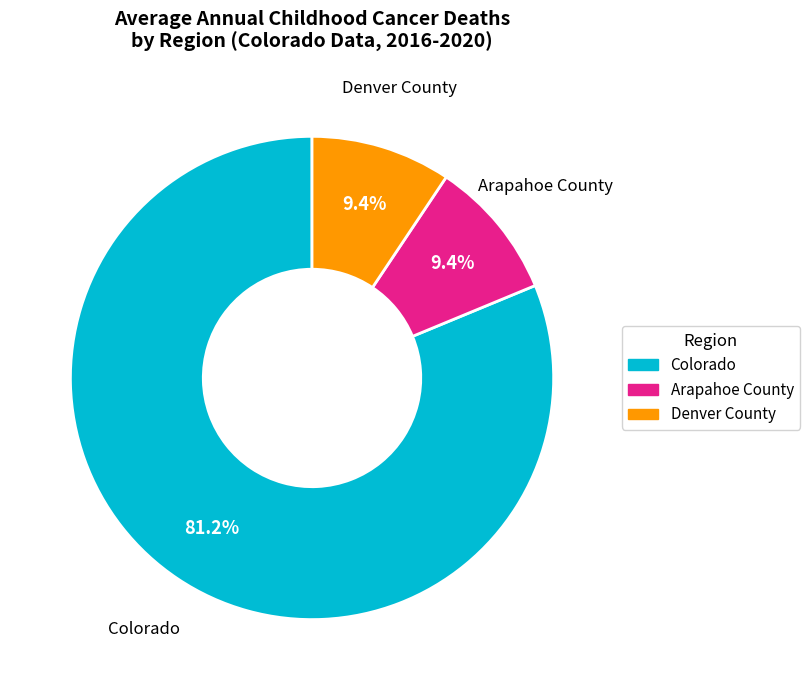

Which category has the biggest portion of the pie?

Colorado